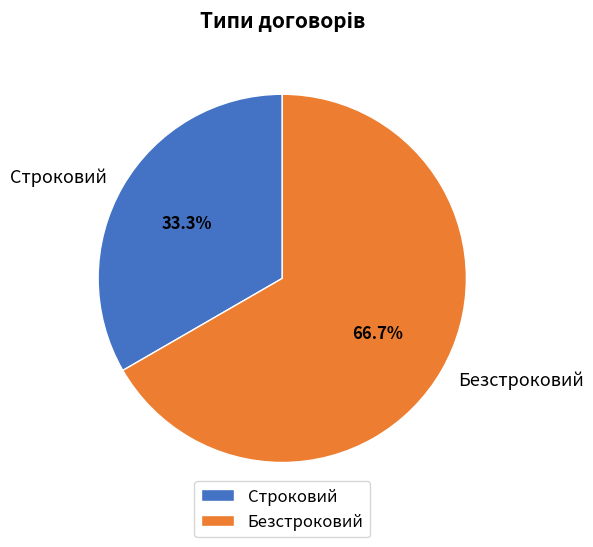

What is the largest slice in the pie chart?

Безстроковий